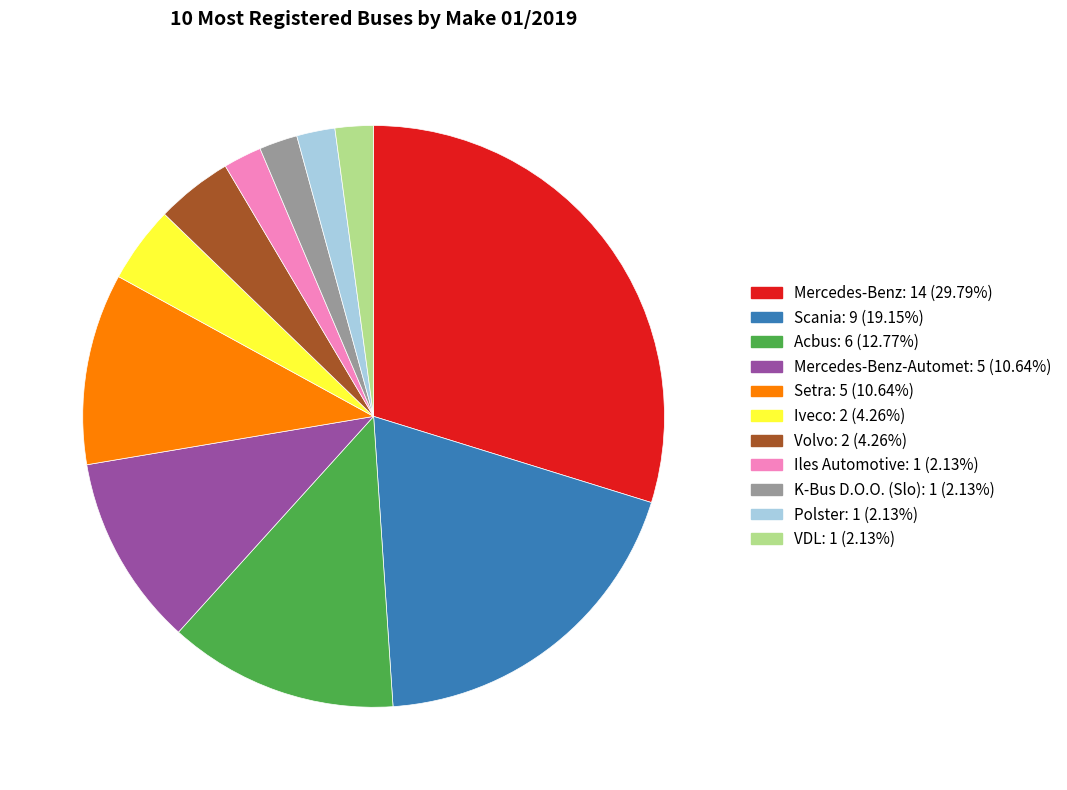

Is there any slice that represents more than half of the pie?

No